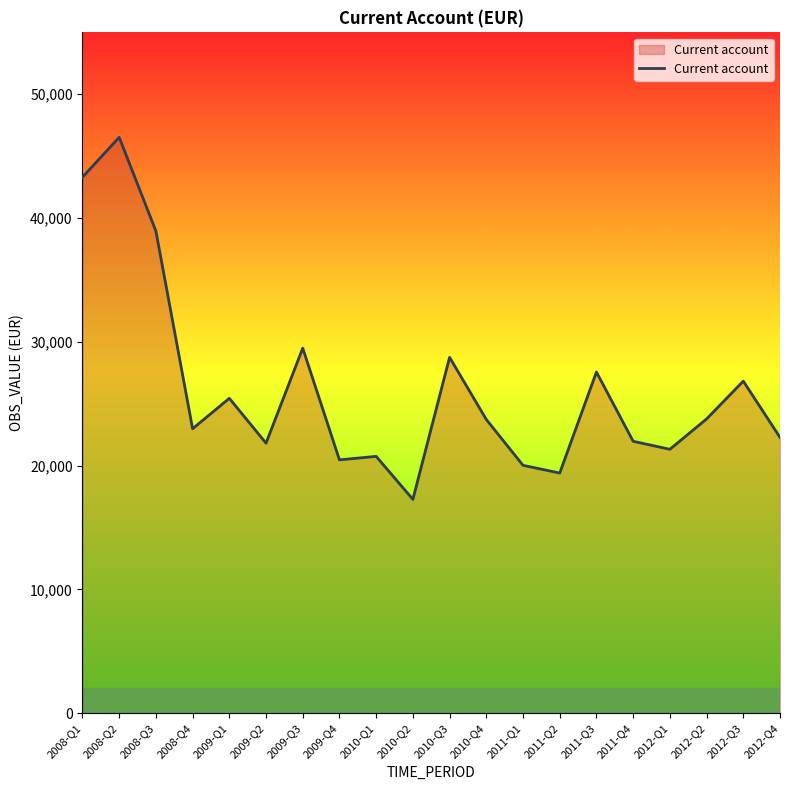

What is the difference between the maximum and minimum values?

29246.7